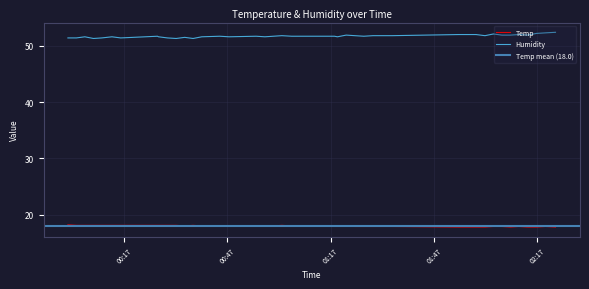

What is the maximum value for Humidity?

52.4